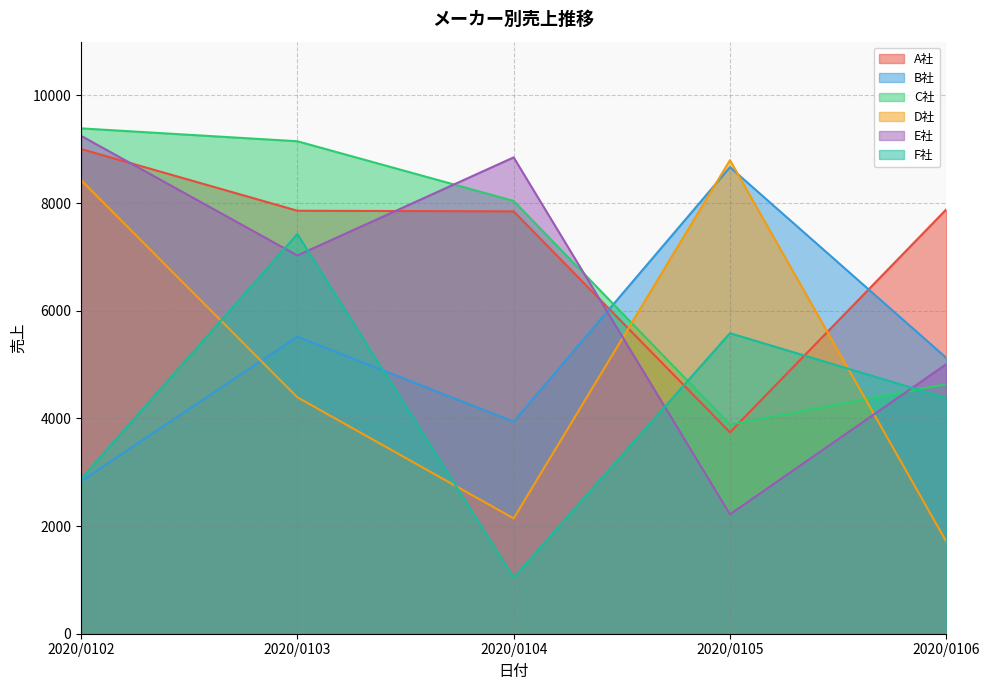

Where does the C社 series first go above 8041?

2020/0102